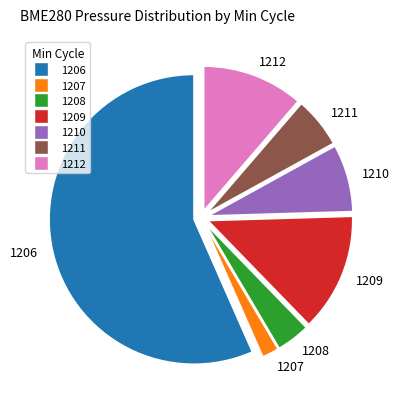

What is the ratio of the value at 1207 to the value at 1211?

0.3